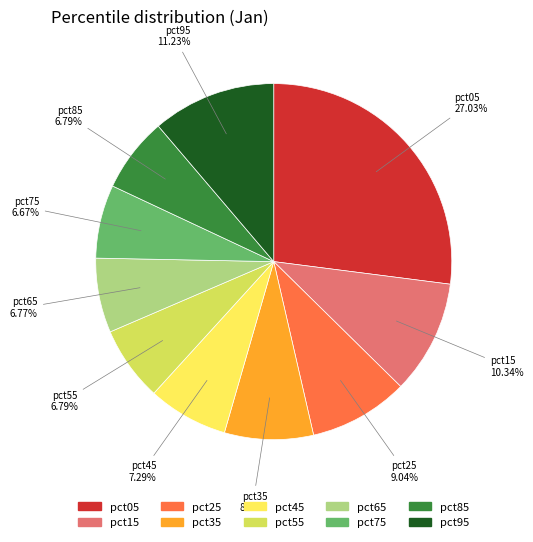

Is it true that pct25 is 22% of the pie?

False